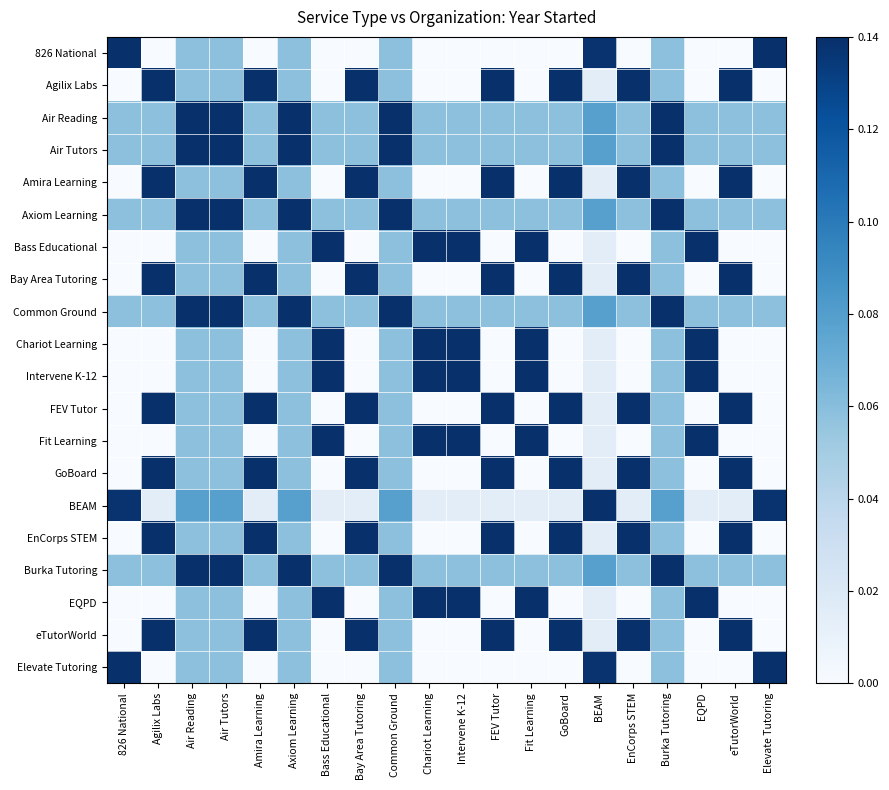

Reading left to right, transcribe all the data shown in this chart.

826 National: 826 National=0.1	Agilix Labs=0.0	Air Reading=0.1	Air Tutors=0.1	Amira Learning=0.0	Axiom Learning=0.1	Bass Educational=0.0	Bay Area Tutoring=0.0	Common Ground=0.1	Chariot Learning=0.0	Intervene K-12=0.0	FEV Tutor=0.0	Fit Learning=0.0	GoBoard=0.0	BEAM=0.1	EnCorps STEM=0.0	Burka Tutoring=0.1	EQPD=0.0	eTutorWorld=0.0	Elevate Tutoring=0.1
Agilix Labs: 826 National=0.0	Agilix Labs=0.1	Air Reading=0.1	Air Tutors=0.1	Amira Learning=0.1	Axiom Learning=0.1	Bass Educational=0.0	Bay Area Tutoring=0.1	Common Ground=0.1	Chariot Learning=0.0	Intervene K-12=0.0	FEV Tutor=0.1	Fit Learning=0.0	GoBoard=0.1	BEAM=0.0	EnCorps STEM=0.1	Burka Tutoring=0.1	EQPD=0.0	eTutorWorld=0.1	Elevate Tutoring=0.0
Air Reading: 826 National=0.1	Agilix Labs=0.1	Air Reading=0.1	Air Tutors=0.1	Amira Learning=0.1	Axiom Learning=0.1	Bass Educational=0.1	Bay Area Tutoring=0.1	Common Ground=0.1	Chariot Learning=0.1	Intervene K-12=0.1	FEV Tutor=0.1	Fit Learning=0.1	GoBoard=0.1	BEAM=0.1	EnCorps STEM=0.1	Burka Tutoring=0.1	EQPD=0.1	eTutorWorld=0.1	Elevate Tutoring=0.1
Air Tutors: 826 National=0.1	Agilix Labs=0.1	Air Reading=0.1	Air Tutors=0.1	Amira Learning=0.1	Axiom Learning=0.1	Bass Educational=0.1	Bay Area Tutoring=0.1	Common Ground=0.1	Chariot Learning=0.1	Intervene K-12=0.1	FEV Tutor=0.1	Fit Learning=0.1	GoBoard=0.1	BEAM=0.1	EnCorps STEM=0.1	Burka Tutoring=0.1	EQPD=0.1	eTutorWorld=0.1	Elevate Tutoring=0.1
Amira Learning: 826 National=0.0	Agilix Labs=0.1	Air Reading=0.1	Air Tutors=0.1	Amira Learning=0.1	Axiom Learning=0.1	Bass Educational=0.0	Bay Area Tutoring=0.1	Common Ground=0.1	Chariot Learning=0.0	Intervene K-12=0.0	FEV Tutor=0.1	Fit Learning=0.0	GoBoard=0.1	BEAM=0.0	EnCorps STEM=0.1	Burka Tutoring=0.1	EQPD=0.0	eTutorWorld=0.1	Elevate Tutoring=0.0
Axiom Learning: 826 National=0.1	Agilix Labs=0.1	Air Reading=0.1	Air Tutors=0.1	Amira Learning=0.1	Axiom Learning=0.1	Bass Educational=0.1	Bay Area Tutoring=0.1	Common Ground=0.1	Chariot Learning=0.1	Intervene K-12=0.1	FEV Tutor=0.1	Fit Learning=0.1	GoBoard=0.1	BEAM=0.1	EnCorps STEM=0.1	Burka Tutoring=0.1	EQPD=0.1	eTutorWorld=0.1	Elevate Tutoring=0.1
Bass Educational: 826 National=0.0	Agilix Labs=0.0	Air Reading=0.1	Air Tutors=0.1	Amira Learning=0.0	Axiom Learning=0.1	Bass Educational=0.1	Bay Area Tutoring=0.0	Common Ground=0.1	Chariot Learning=0.1	Intervene K-12=0.1	FEV Tutor=0.0	Fit Learning=0.1	GoBoard=0.0	BEAM=0.0	EnCorps STEM=0.0	Burka Tutoring=0.1	EQPD=0.1	eTutorWorld=0.0	Elevate Tutoring=0.0
Bay Area Tutoring: 826 National=0.0	Agilix Labs=0.1	Air Reading=0.1	Air Tutors=0.1	Amira Learning=0.1	Axiom Learning=0.1	Bass Educational=0.0	Bay Area Tutoring=0.1	Common Ground=0.1	Chariot Learning=0.0	Intervene K-12=0.0	FEV Tutor=0.1	Fit Learning=0.0	GoBoard=0.1	BEAM=0.0	EnCorps STEM=0.1	Burka Tutoring=0.1	EQPD=0.0	eTutorWorld=0.1	Elevate Tutoring=0.0
Common Ground: 826 National=0.1	Agilix Labs=0.1	Air Reading=0.1	Air Tutors=0.1	Amira Learning=0.1	Axiom Learning=0.1	Bass Educational=0.1	Bay Area Tutoring=0.1	Common Ground=0.1	Chariot Learning=0.1	Intervene K-12=0.1	FEV Tutor=0.1	Fit Learning=0.1	GoBoard=0.1	BEAM=0.1	EnCorps STEM=0.1	Burka Tutoring=0.1	EQPD=0.1	eTutorWorld=0.1	Elevate Tutoring=0.1
Chariot Learning: 826 National=0.0	Agilix Labs=0.0	Air Reading=0.1	Air Tutors=0.1	Amira Learning=0.0	Axiom Learning=0.1	Bass Educational=0.1	Bay Area Tutoring=0.0	Common Ground=0.1	Chariot Learning=0.1	Intervene K-12=0.1	FEV Tutor=0.0	Fit Learning=0.1	GoBoard=0.0	BEAM=0.0	EnCorps STEM=0.0	Burka Tutoring=0.1	EQPD=0.1	eTutorWorld=0.0	Elevate Tutoring=0.0
Intervene K-12: 826 National=0.0	Agilix Labs=0.0	Air Reading=0.1	Air Tutors=0.1	Amira Learning=0.0	Axiom Learning=0.1	Bass Educational=0.1	Bay Area Tutoring=0.0	Common Ground=0.1	Chariot Learning=0.1	Intervene K-12=0.1	FEV Tutor=0.0	Fit Learning=0.1	GoBoard=0.0	BEAM=0.0	EnCorps STEM=0.0	Burka Tutoring=0.1	EQPD=0.1	eTutorWorld=0.0	Elevate Tutoring=0.0
FEV Tutor: 826 National=0.0	Agilix Labs=0.1	Air Reading=0.1	Air Tutors=0.1	Amira Learning=0.1	Axiom Learning=0.1	Bass Educational=0.0	Bay Area Tutoring=0.1	Common Ground=0.1	Chariot Learning=0.0	Intervene K-12=0.0	FEV Tutor=0.1	Fit Learning=0.0	GoBoard=0.1	BEAM=0.0	EnCorps STEM=0.1	Burka Tutoring=0.1	EQPD=0.0	eTutorWorld=0.1	Elevate Tutoring=0.0
Fit Learning: 826 National=0.0	Agilix Labs=0.0	Air Reading=0.1	Air Tutors=0.1	Amira Learning=0.0	Axiom Learning=0.1	Bass Educational=0.1	Bay Area Tutoring=0.0	Common Ground=0.1	Chariot Learning=0.1	Intervene K-12=0.1	FEV Tutor=0.0	Fit Learning=0.1	GoBoard=0.0	BEAM=0.0	EnCorps STEM=0.0	Burka Tutoring=0.1	EQPD=0.1	eTutorWorld=0.0	Elevate Tutoring=0.0
GoBoard: 826 National=0.0	Agilix Labs=0.1	Air Reading=0.1	Air Tutors=0.1	Amira Learning=0.1	Axiom Learning=0.1	Bass Educational=0.0	Bay Area Tutoring=0.1	Common Ground=0.1	Chariot Learning=0.0	Intervene K-12=0.0	FEV Tutor=0.1	Fit Learning=0.0	GoBoard=0.1	BEAM=0.0	EnCorps STEM=0.1	Burka Tutoring=0.1	EQPD=0.0	eTutorWorld=0.1	Elevate Tutoring=0.0
BEAM: 826 National=0.1	Agilix Labs=0.0	Air Reading=0.1	Air Tutors=0.1	Amira Learning=0.0	Axiom Learning=0.1	Bass Educational=0.0	Bay Area Tutoring=0.0	Common Ground=0.1	Chariot Learning=0.0	Intervene K-12=0.0	FEV Tutor=0.0	Fit Learning=0.0	GoBoard=0.0	BEAM=0.1	EnCorps STEM=0.0	Burka Tutoring=0.1	EQPD=0.0	eTutorWorld=0.0	Elevate Tutoring=0.1
EnCorps STEM: 826 National=0.0	Agilix Labs=0.1	Air Reading=0.1	Air Tutors=0.1	Amira Learning=0.1	Axiom Learning=0.1	Bass Educational=0.0	Bay Area Tutoring=0.1	Common Ground=0.1	Chariot Learning=0.0	Intervene K-12=0.0	FEV Tutor=0.1	Fit Learning=0.0	GoBoard=0.1	BEAM=0.0	EnCorps STEM=0.1	Burka Tutoring=0.1	EQPD=0.0	eTutorWorld=0.1	Elevate Tutoring=0.0
Burka Tutoring: 826 National=0.1	Agilix Labs=0.1	Air Reading=0.1	Air Tutors=0.1	Amira Learning=0.1	Axiom Learning=0.1	Bass Educational=0.1	Bay Area Tutoring=0.1	Common Ground=0.1	Chariot Learning=0.1	Intervene K-12=0.1	FEV Tutor=0.1	Fit Learning=0.1	GoBoard=0.1	BEAM=0.1	EnCorps STEM=0.1	Burka Tutoring=0.1	EQPD=0.1	eTutorWorld=0.1	Elevate Tutoring=0.1
EQPD: 826 National=0.0	Agilix Labs=0.0	Air Reading=0.1	Air Tutors=0.1	Amira Learning=0.0	Axiom Learning=0.1	Bass Educational=0.1	Bay Area Tutoring=0.0	Common Ground=0.1	Chariot Learning=0.1	Intervene K-12=0.1	FEV Tutor=0.0	Fit Learning=0.1	GoBoard=0.0	BEAM=0.0	EnCorps STEM=0.0	Burka Tutoring=0.1	EQPD=0.1	eTutorWorld=0.0	Elevate Tutoring=0.0
eTutorWorld: 826 National=0.0	Agilix Labs=0.1	Air Reading=0.1	Air Tutors=0.1	Amira Learning=0.1	Axiom Learning=0.1	Bass Educational=0.0	Bay Area Tutoring=0.1	Common Ground=0.1	Chariot Learning=0.0	Intervene K-12=0.0	FEV Tutor=0.1	Fit Learning=0.0	GoBoard=0.1	BEAM=0.0	EnCorps STEM=0.1	Burka Tutoring=0.1	EQPD=0.0	eTutorWorld=0.1	Elevate Tutoring=0.0
Elevate Tutoring: 826 National=0.1	Agilix Labs=0.0	Air Reading=0.1	Air Tutors=0.1	Amira Learning=0.0	Axiom Learning=0.1	Bass Educational=0.0	Bay Area Tutoring=0.0	Common Ground=0.1	Chariot Learning=0.0	Intervene K-12=0.0	FEV Tutor=0.0	Fit Learning=0.0	GoBoard=0.0	BEAM=0.1	EnCorps STEM=0.0	Burka Tutoring=0.1	EQPD=0.0	eTutorWorld=0.0	Elevate Tutoring=0.1